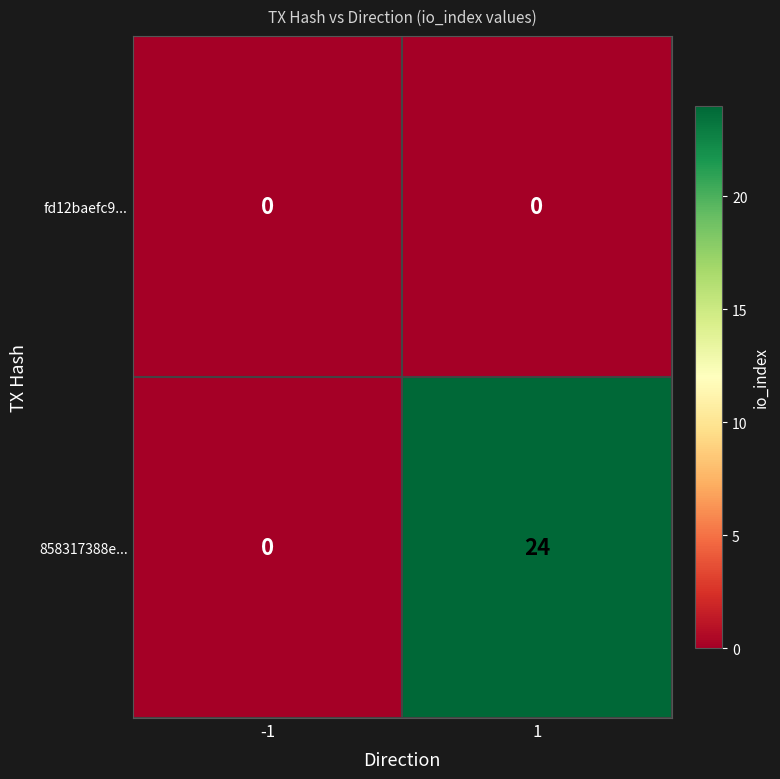

At which category is the sum across all series the highest?

1